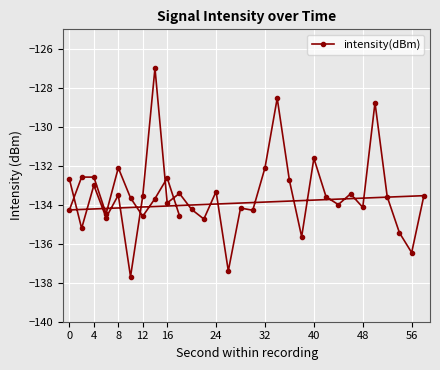

True or false: the data shows -133.7 at 37.

True